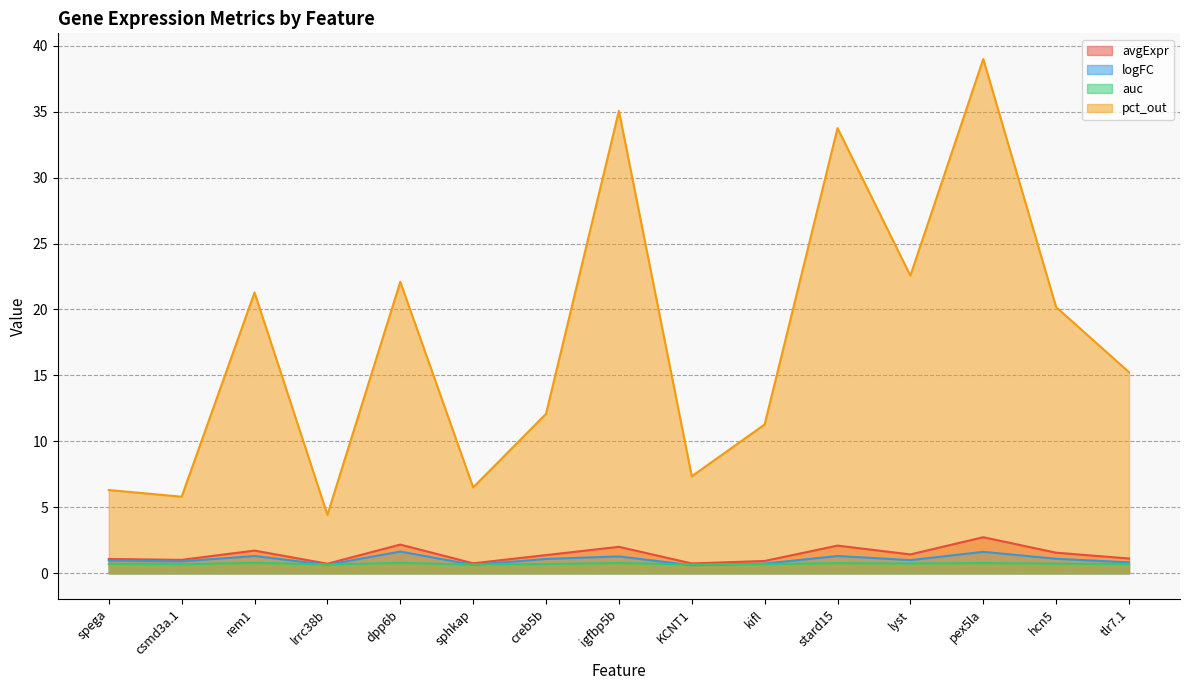

At which category is the sum across all series the highest?

pex5la